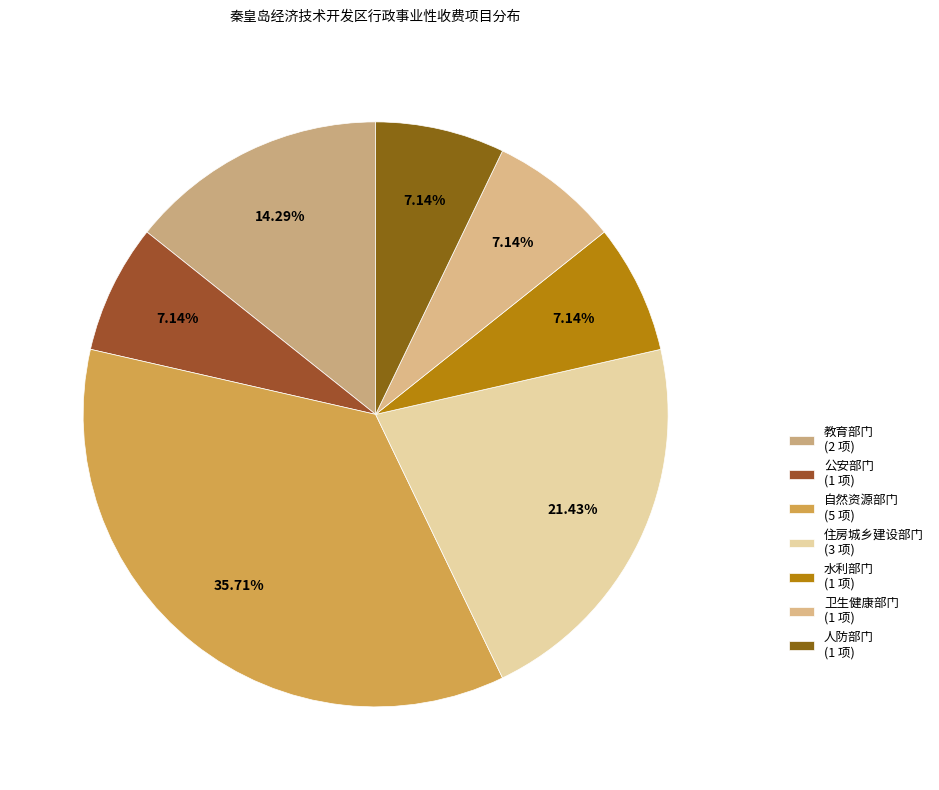

What is the total percentage of 住房城乡建设部门 and 水利部门?

28.6%